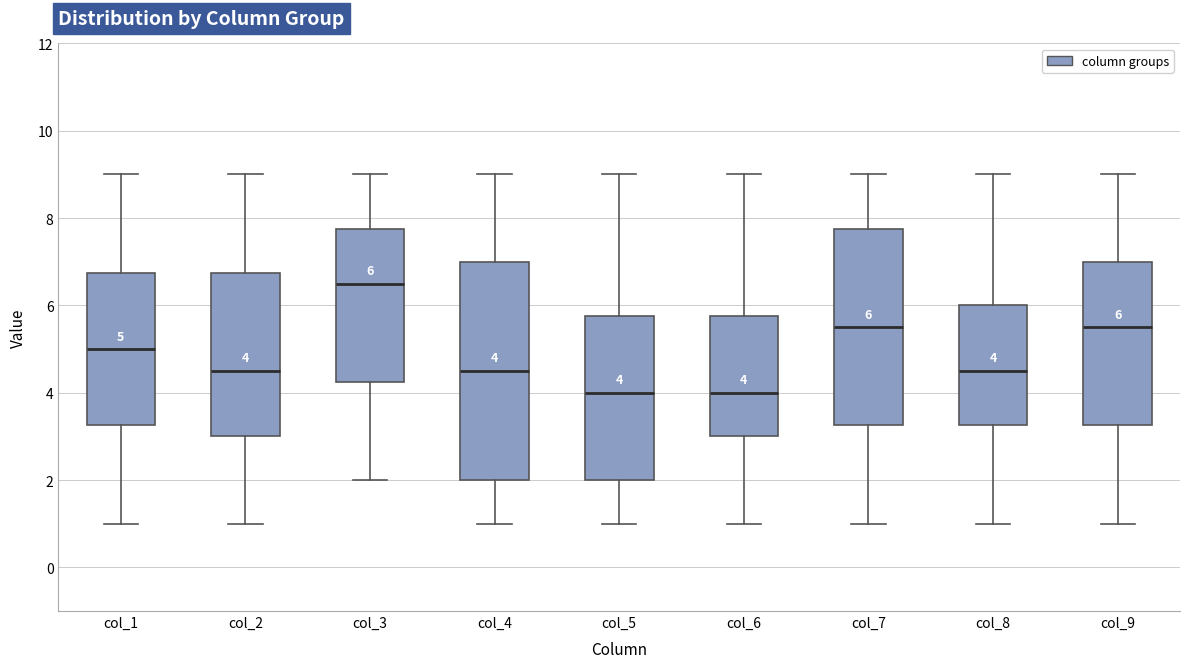

Comparing the boxes themselves (not the whiskers), which one is the tallest?

col_4